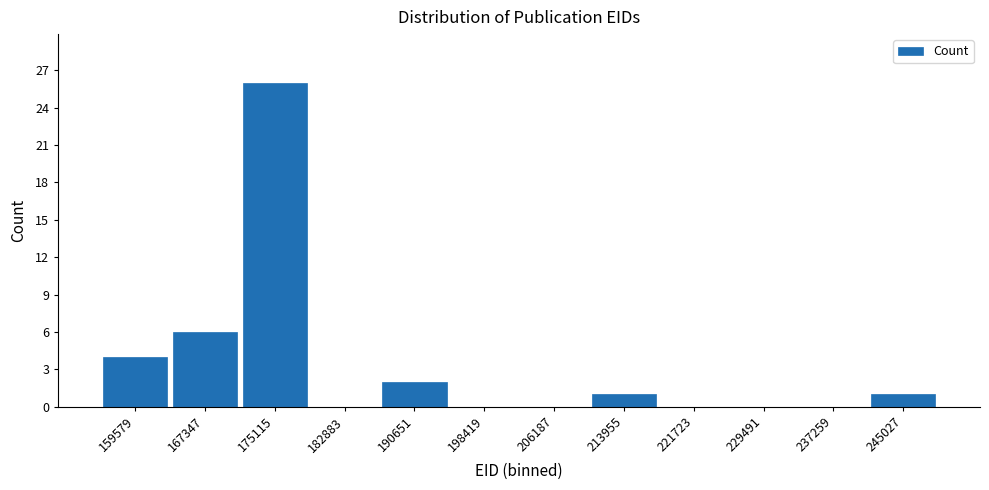

Reading left to right, transcribe this chart: for each bar, give the range it covers on the x-axis and its height. Neither the bar edges nor the heights are printed on the chart, so give them approximately, as read against the axes.

156000 to 163000: 4
163000 to 171000: 6
171000 to 179000: 26
179000 to 187000: 0
187000 to 195000: 2
195000 to 202000: 0
202000 to 210000: 0
210000 to 218000: 1
218000 to 226000: 0
226000 to 233000: 0
233000 to 241000: 0
241000 to 249000: 1